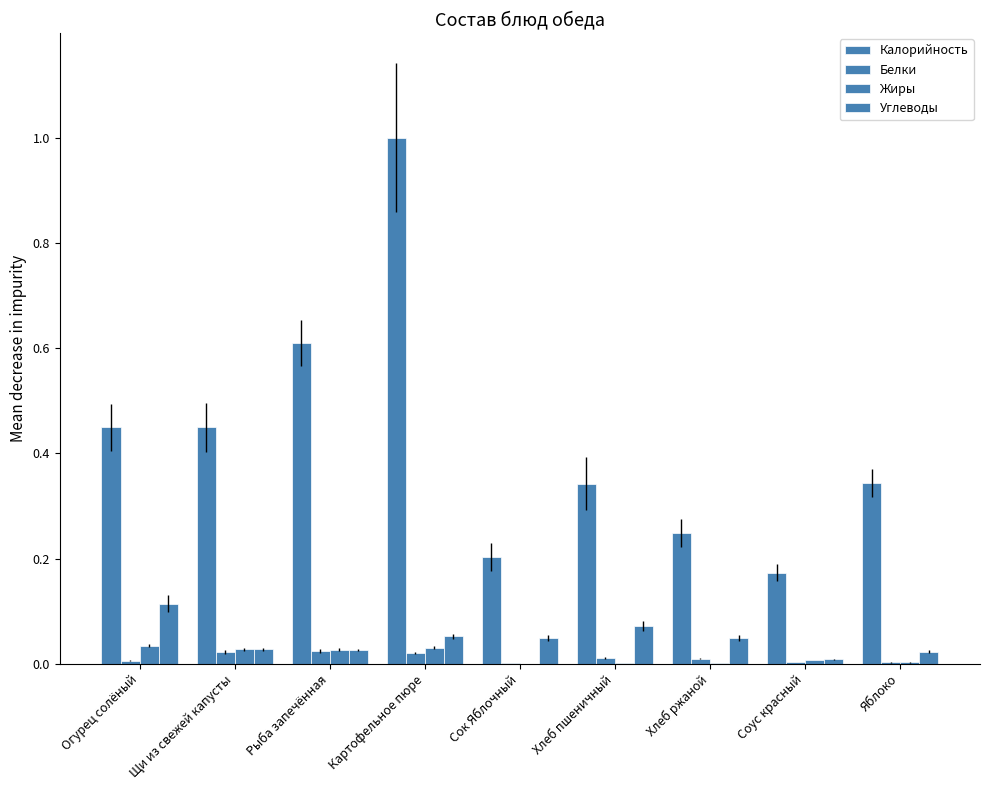

How many bars are there in each group?

4